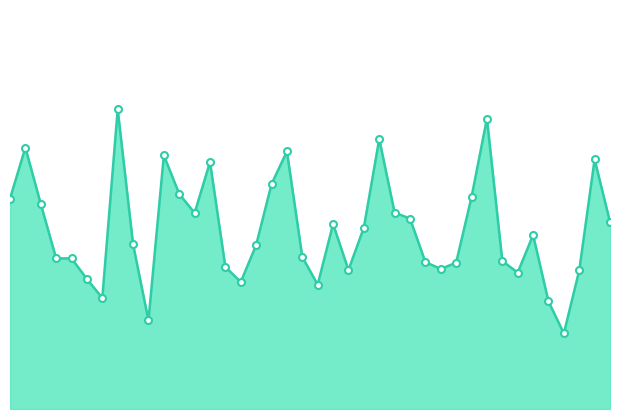

At which label does the data first exceed 8?

00:01